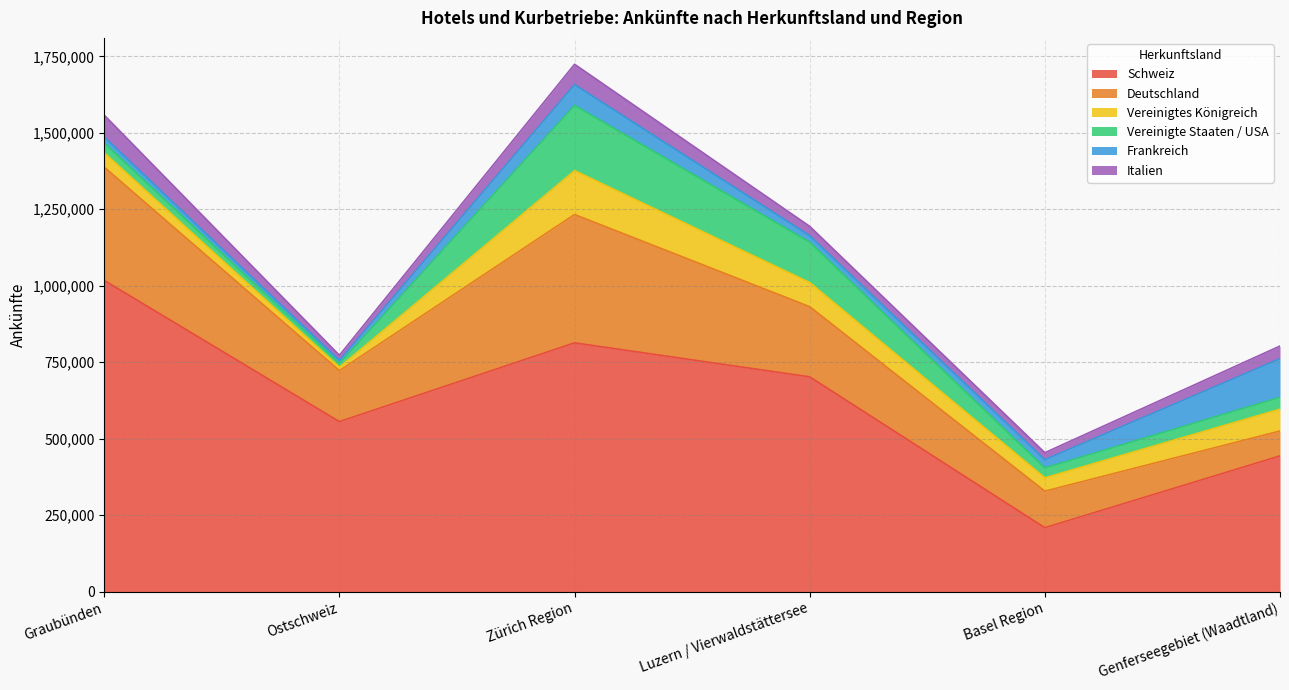

At which category does Frankreich reach its first local valley?

Ostschweiz